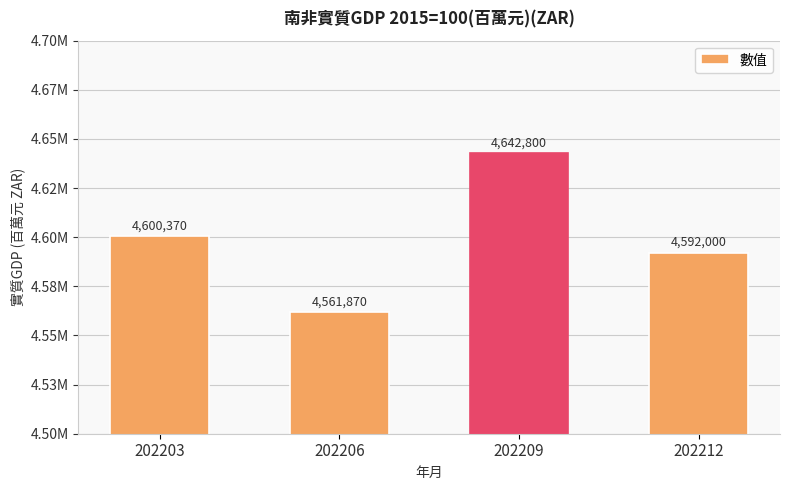

Between 202203 and 202206, which is larger?

202203